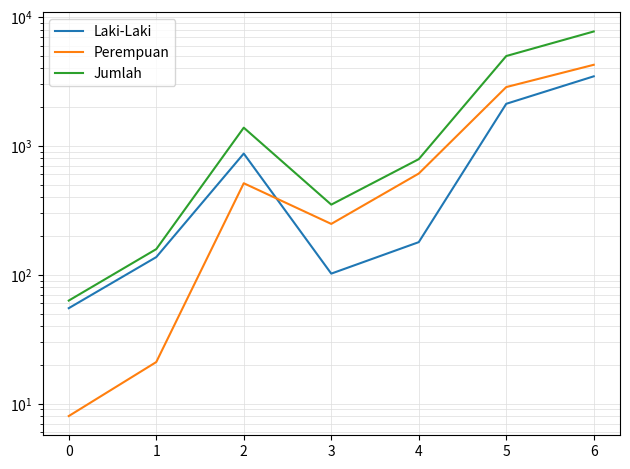

What is the value of the Jumlah point at the 2nd from the left?

158